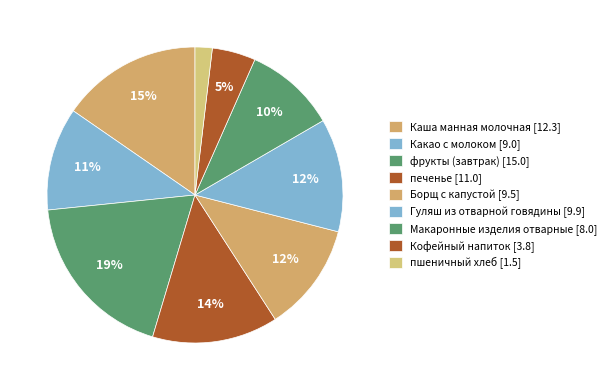

Count the number of slices in the pie.

9